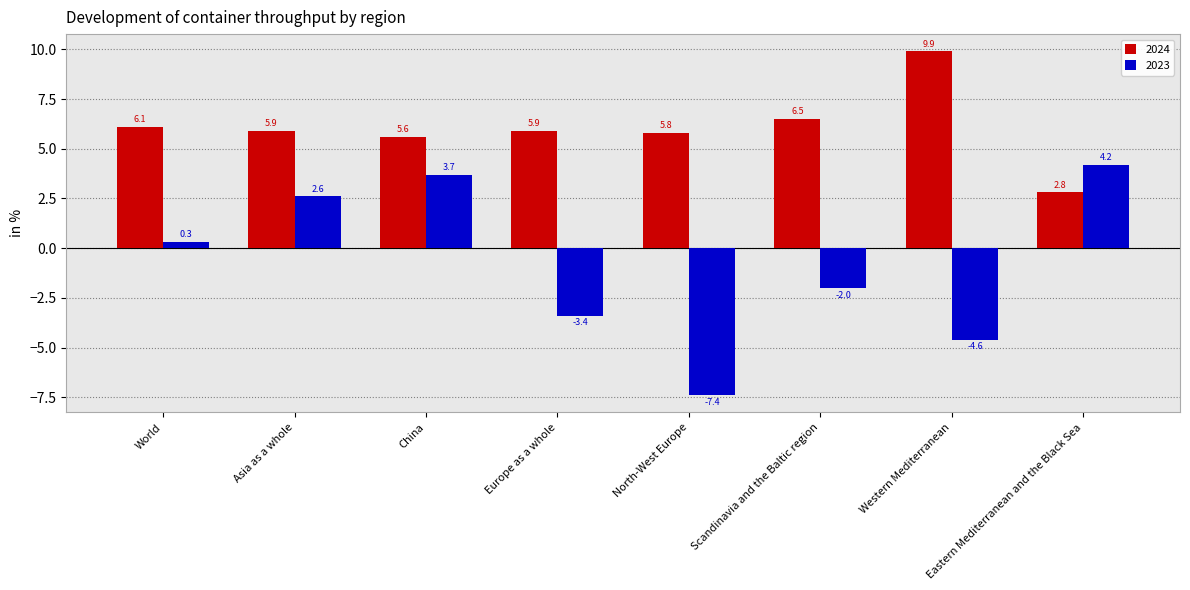

What position from the right is China?

6